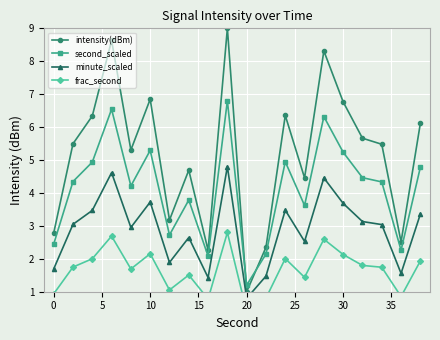

In intensity(dBm), how many points are lower than both neighbors (excluding endpoints)?

6